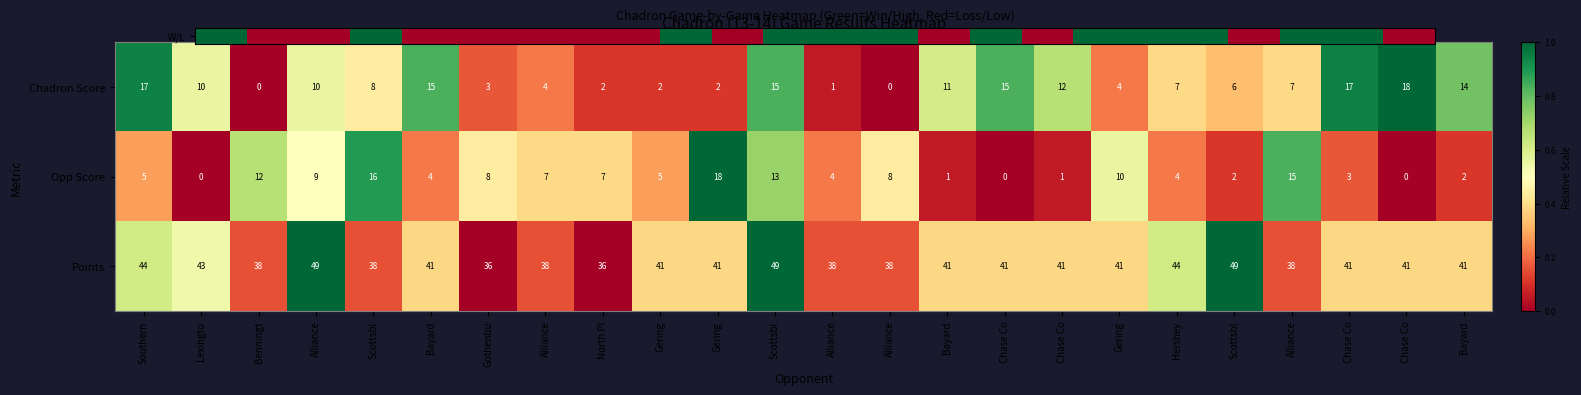

Which series has the widest spread of values?

W/L